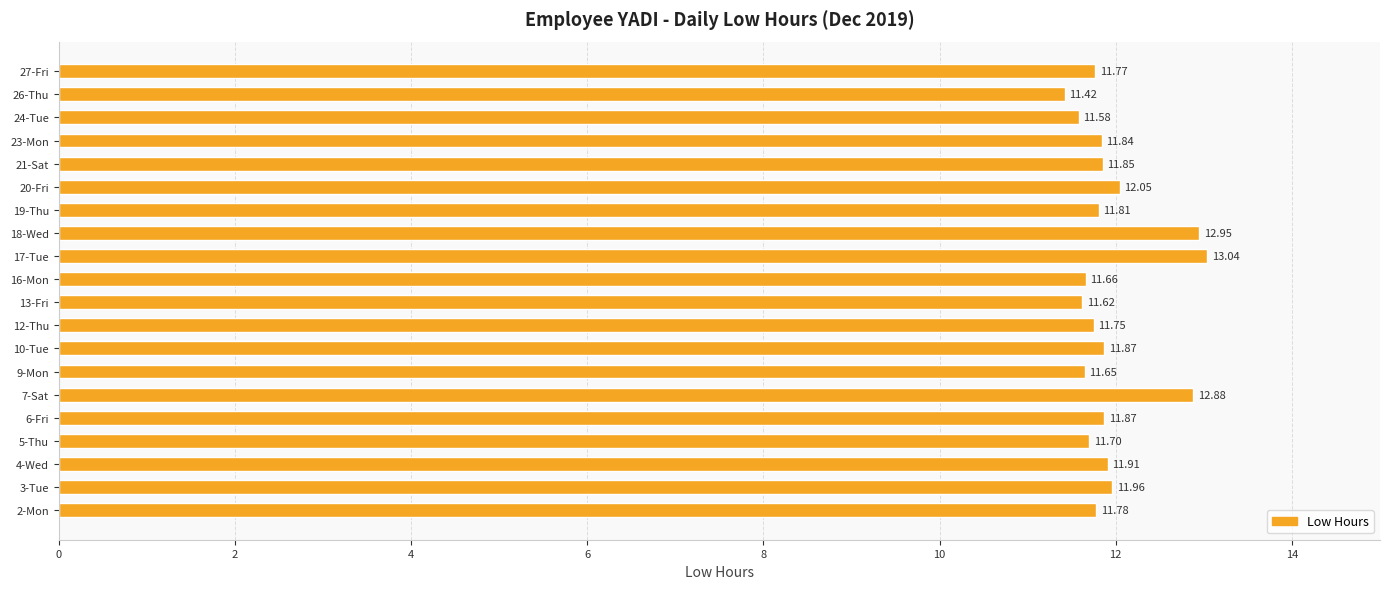

How many data points does each series have?

20